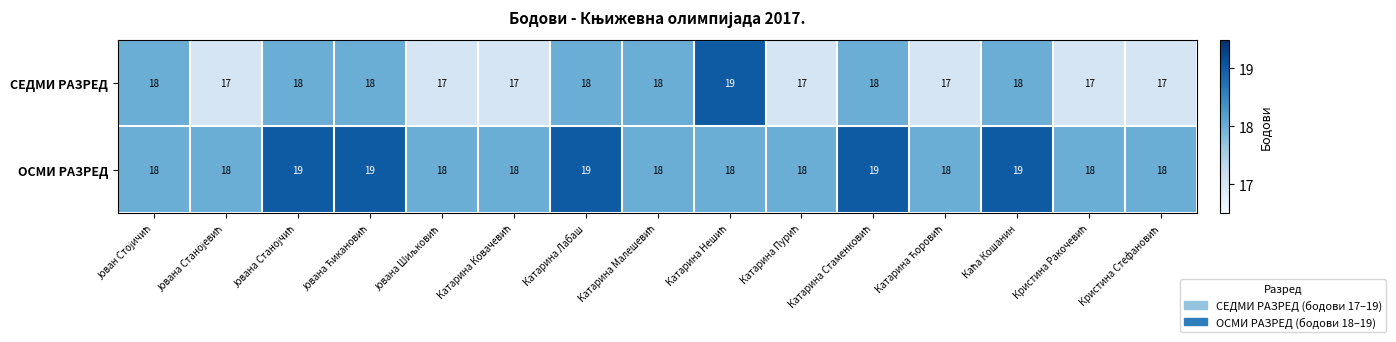

What is the minimum value shown in the chart?

17